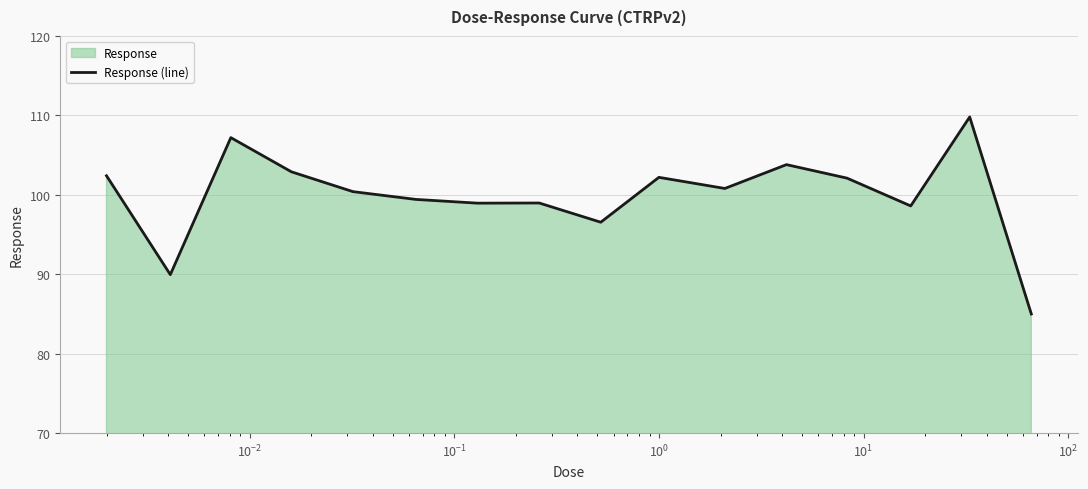

What is the difference between the maximum and minimum values?

24.8